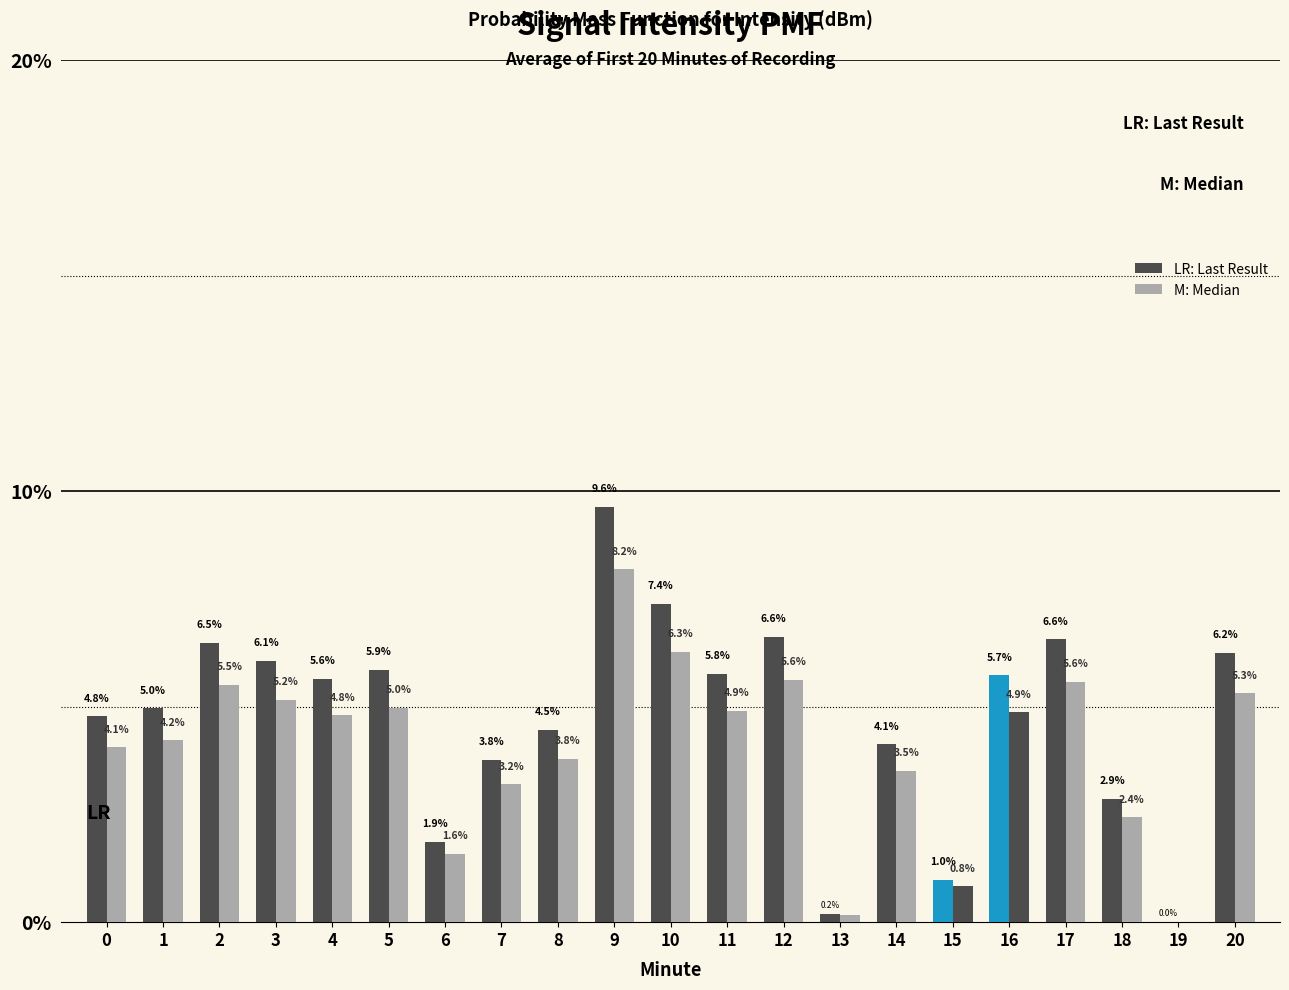

What is the total value across all series at 20?

11.6